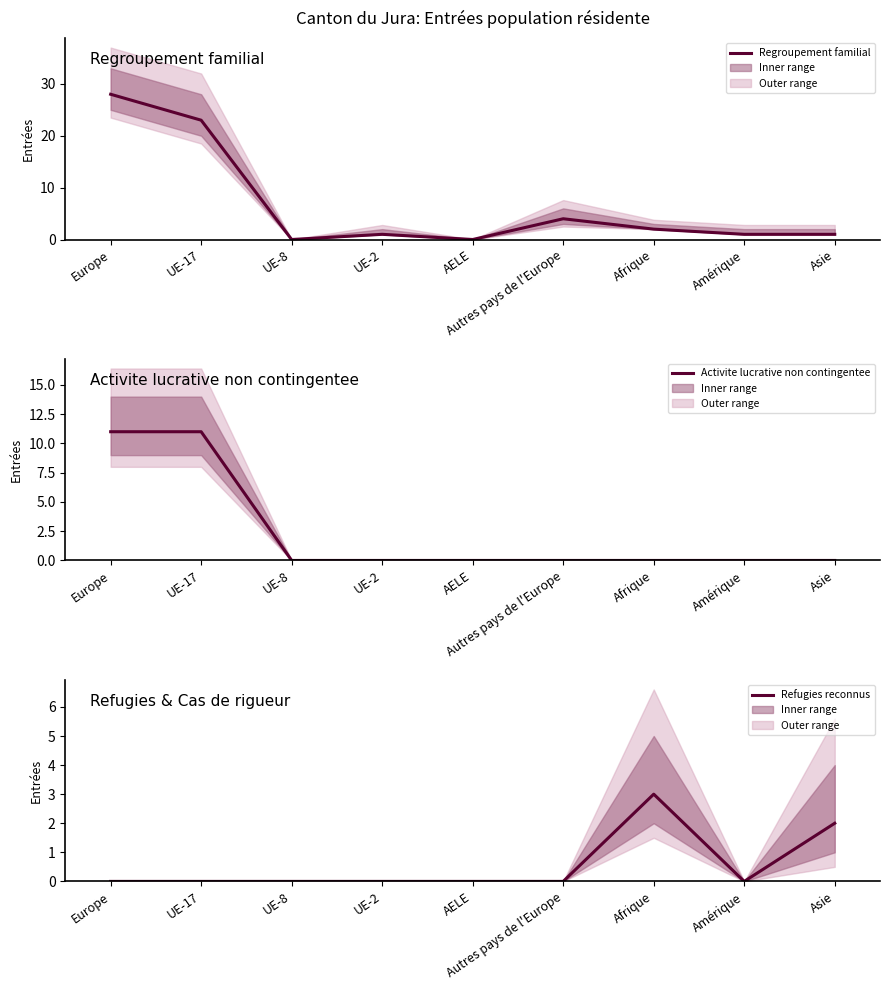

Where is Activite lucrative non contingentee nearest to the value 5?

UE-8